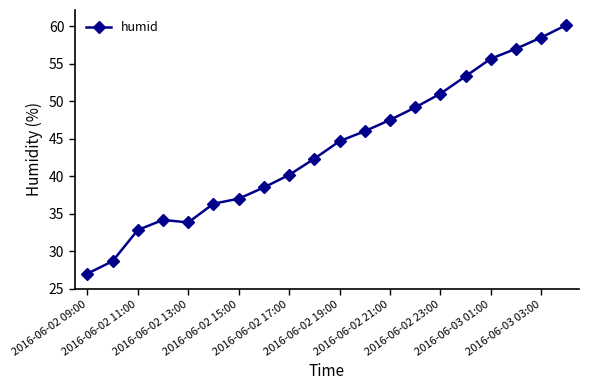

Reading left to right, what are all the values shown in this chart?

27.0	28.7	32.8	34.2	33.8	36.3	37.0	38.5	40.2	42.3	44.7	46.0	47.5	49.2	51.0	53.3	55.7	57.0	58.5	60.2